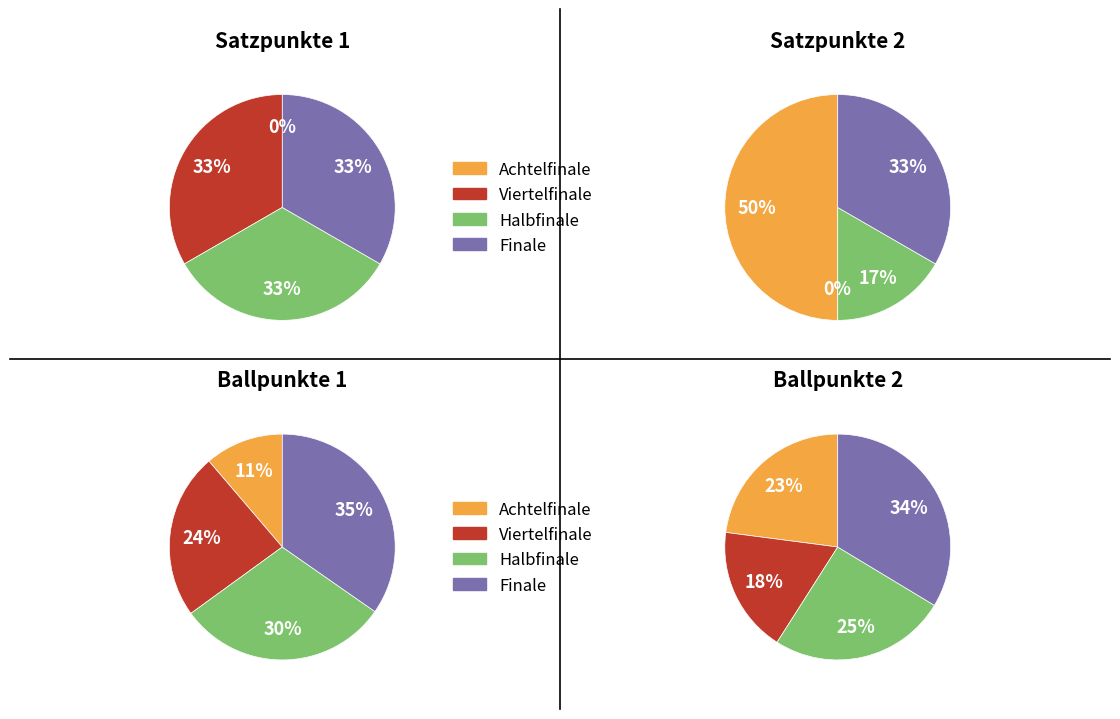

True or false: Finale accounts for 43% of the total.

False